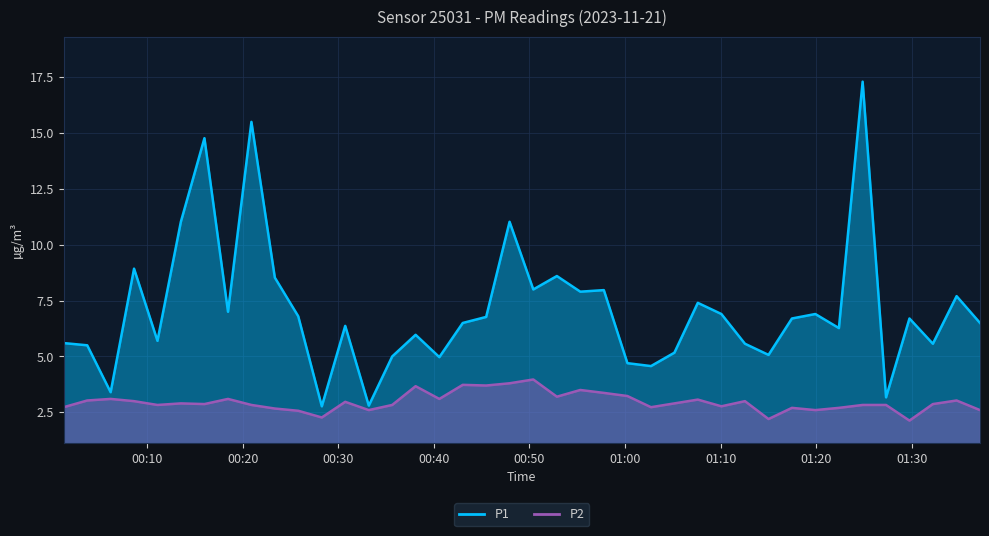

The P1 series shows 3.4 at 2023-11-21T00:30:43. True or false?

False